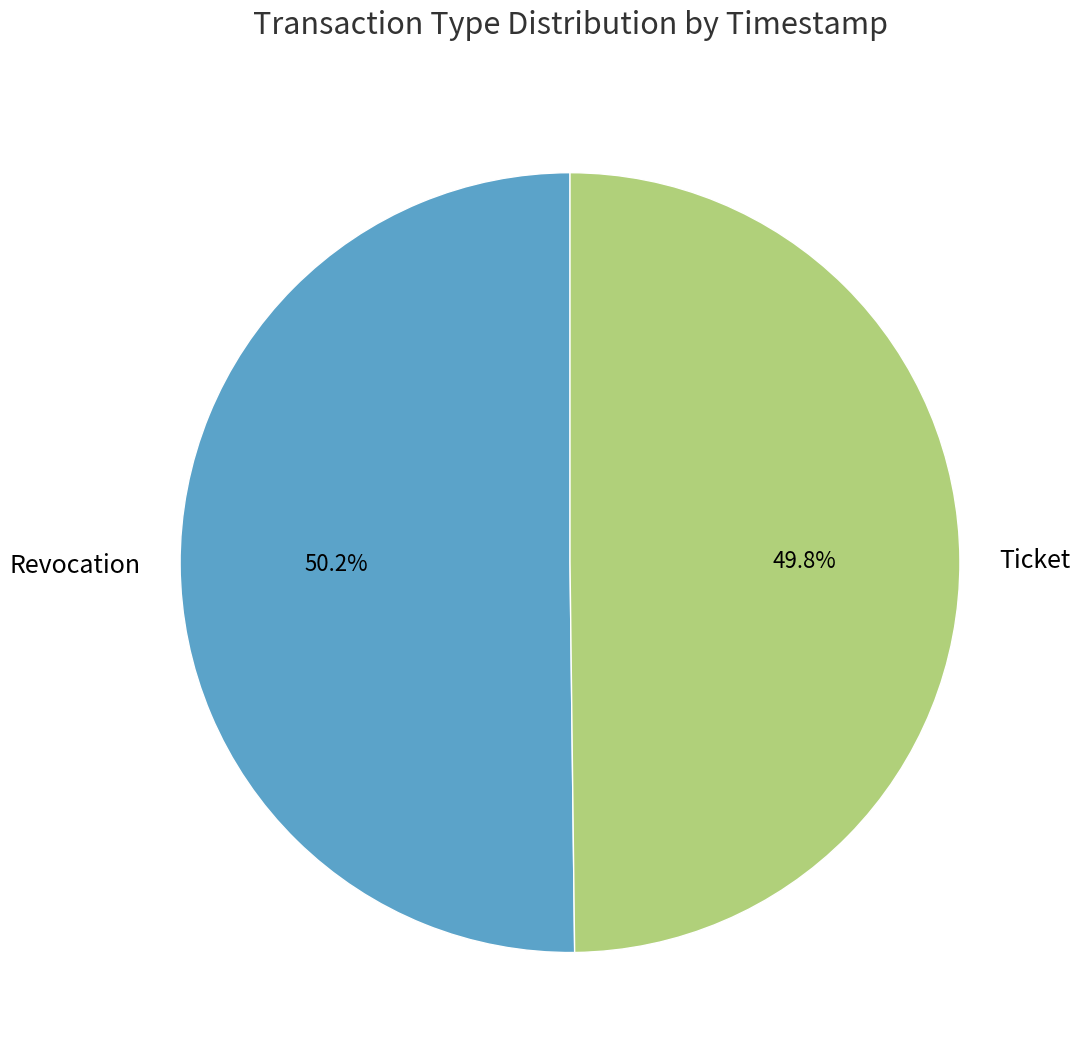

To the nearest percent, what is the average slice percentage?

50%